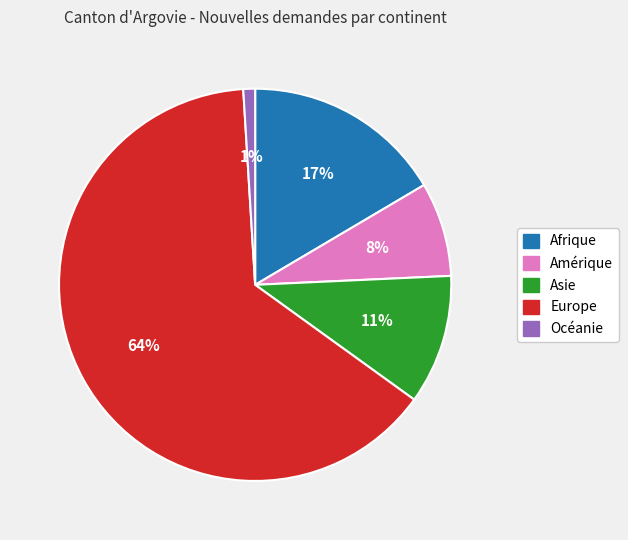

Which slice is the smallest?

Océanie